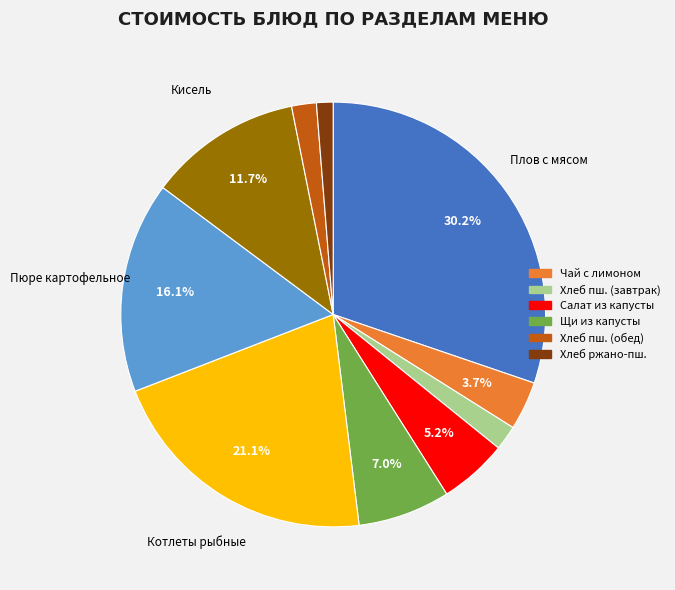

Is there a majority slice in this chart?

No